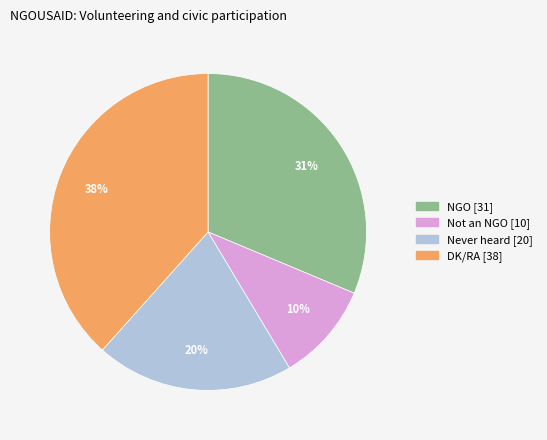

Between Never heard and DK/RA, which is larger?

DK/RA